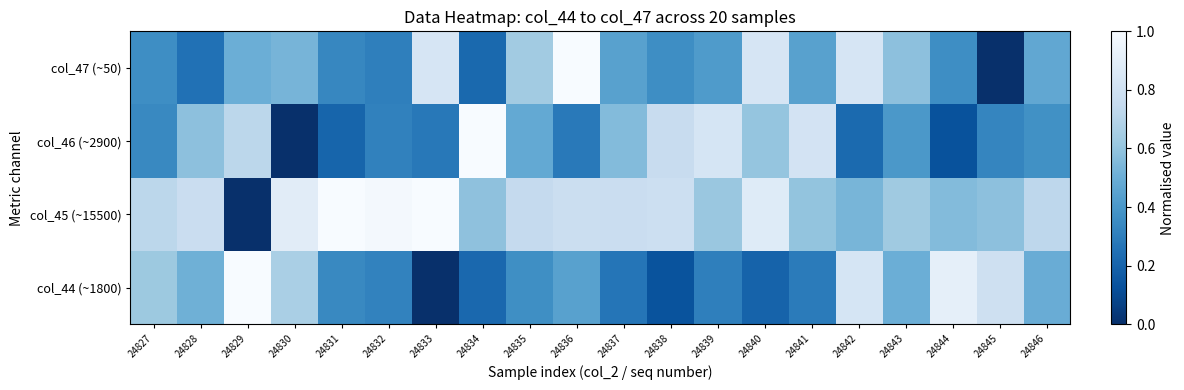

Which category has the lowest value across all series?

24833